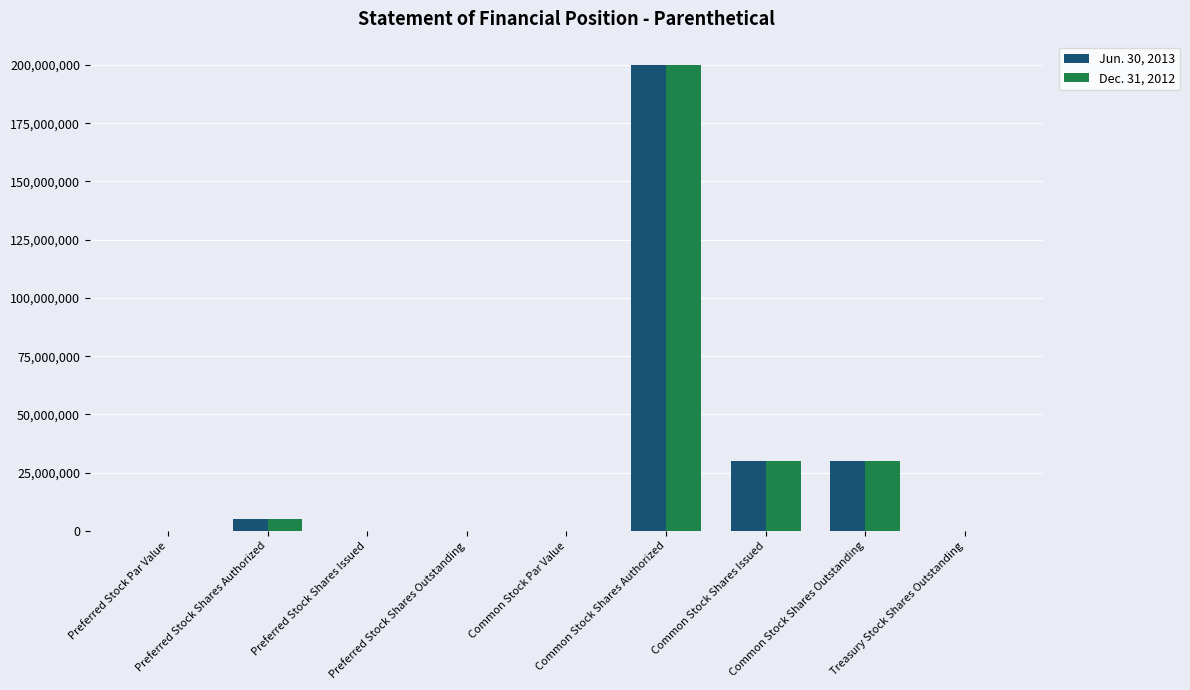

Does the chart contain stacked bars?

No